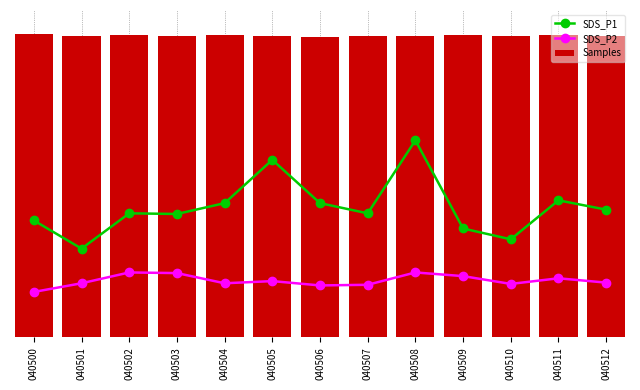

Rank the categories by SDS_P1 value from highest to lowest.

040508, 040505, 040511, 040504, 040506, 040512, 040502, 040507, 040503, 040500, 040509, 040510, 040501